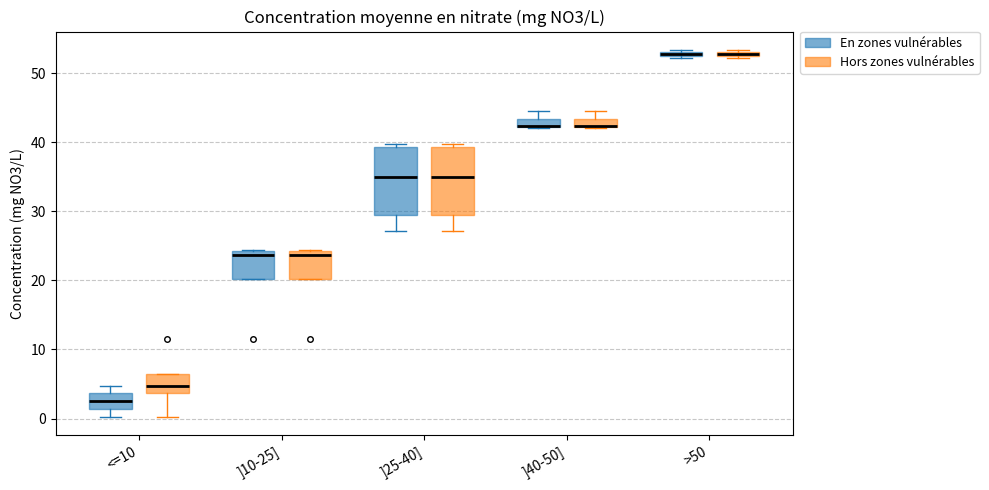

Where is the lower edge of the box for ]10-25] (En zones vulnérables) on the y-axis? The values are not printed on the chart, so give them approximately, as read against the axis.

20